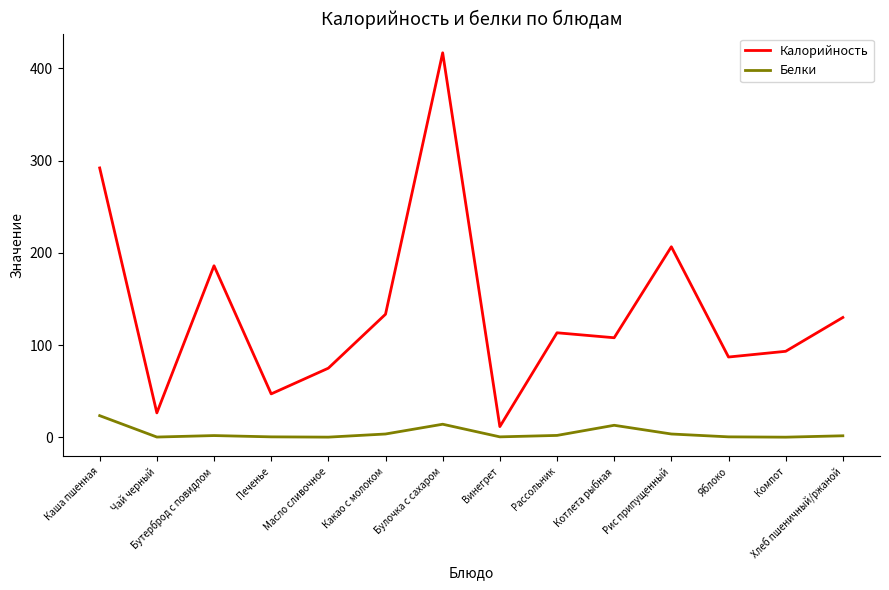

List the series in order of their overall mean, lowest first.

Белки, Калорийность